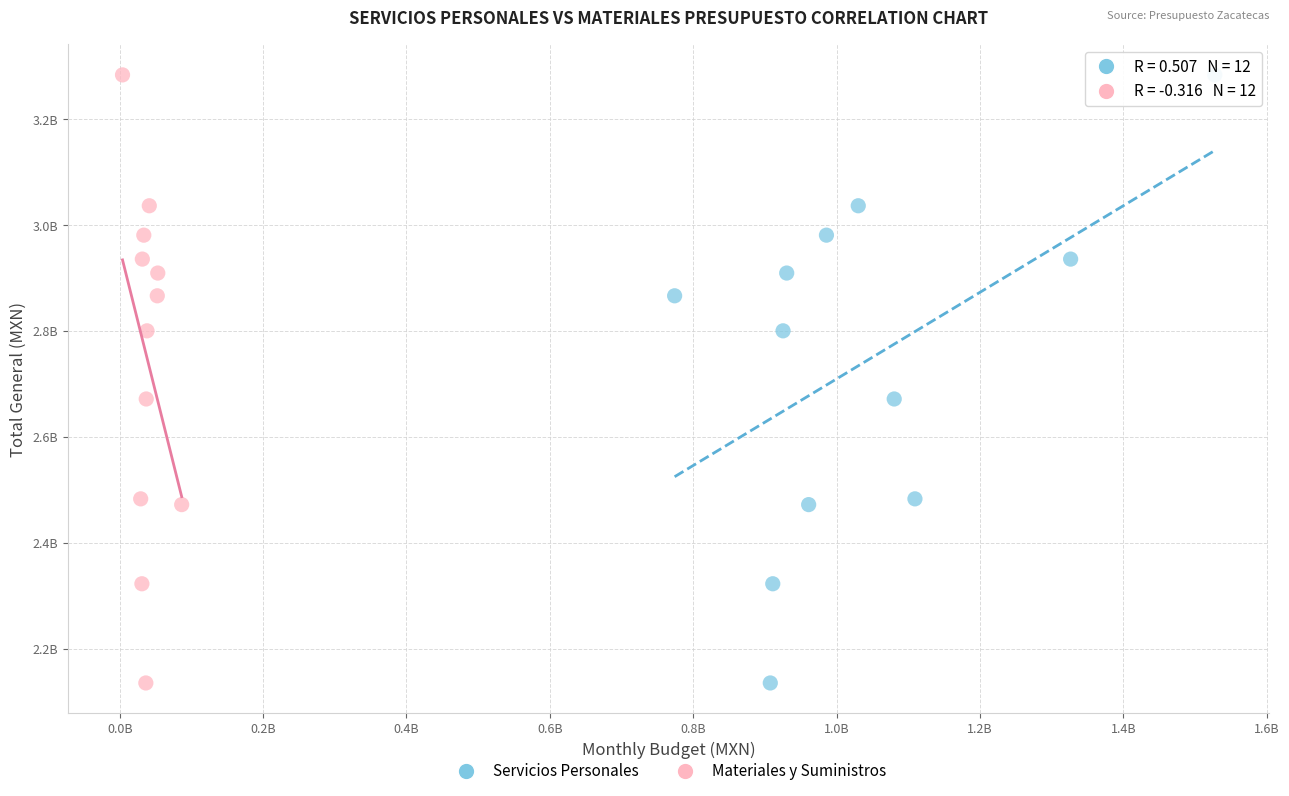

What are all the series names shown in the legend?

Servicios Personales, Materiales y Suministros